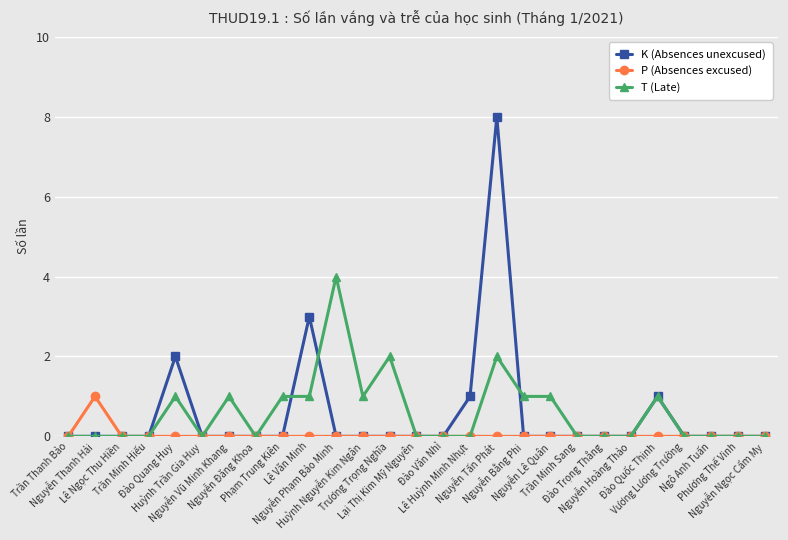

What is the label of the 21st point from the left?

Đào Trọng Thắng